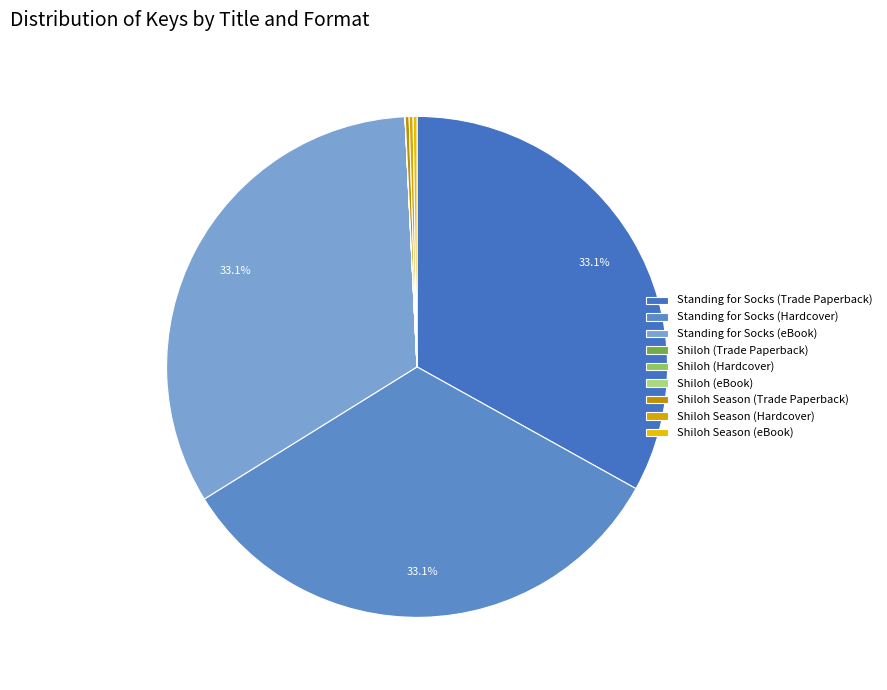

Is Shiloh (Hardcover) the majority of the pie?

No